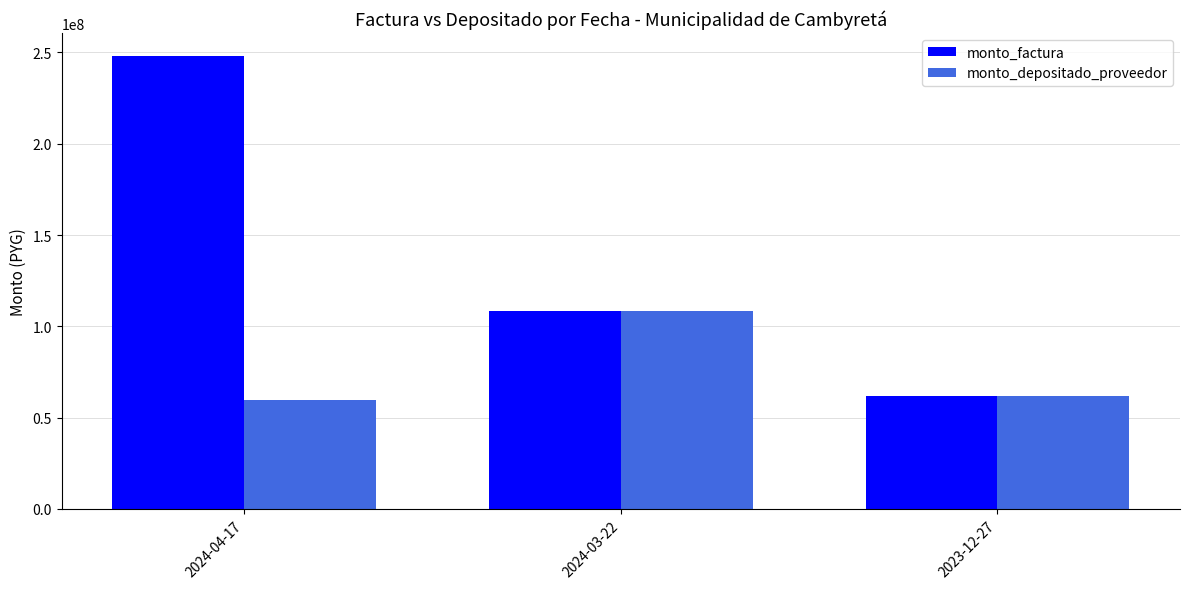

What is the minimum value for monto_depositado_proveedor?

59843895